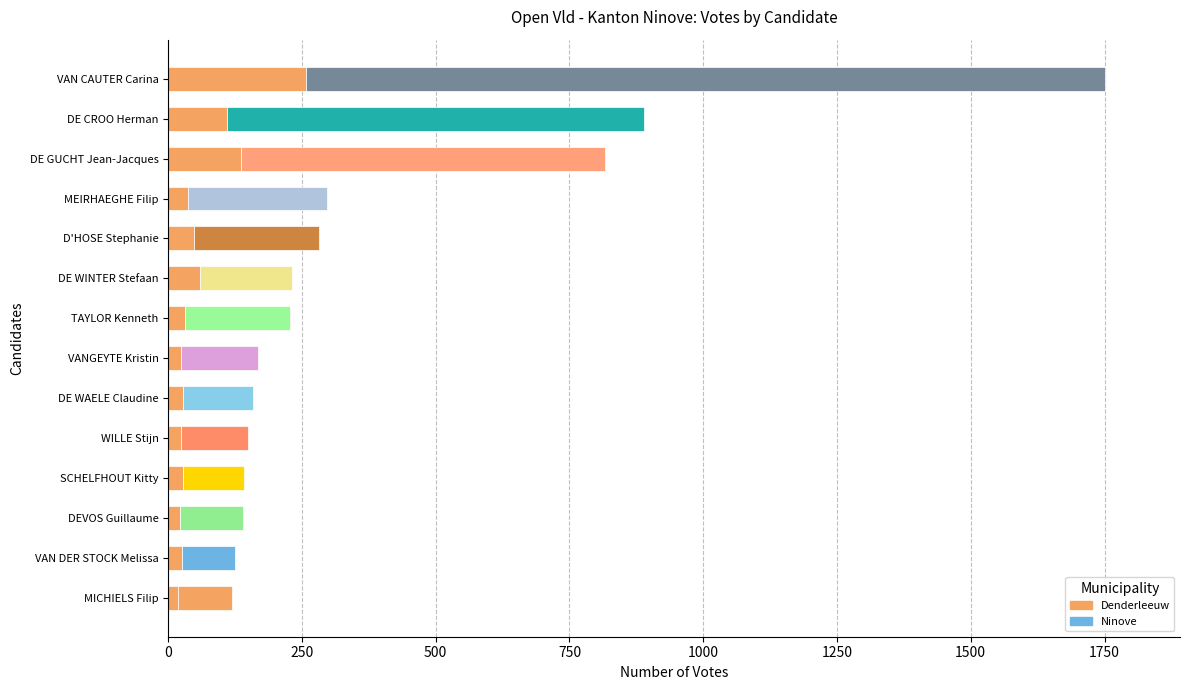

Does the chart contain stacked bars?

No